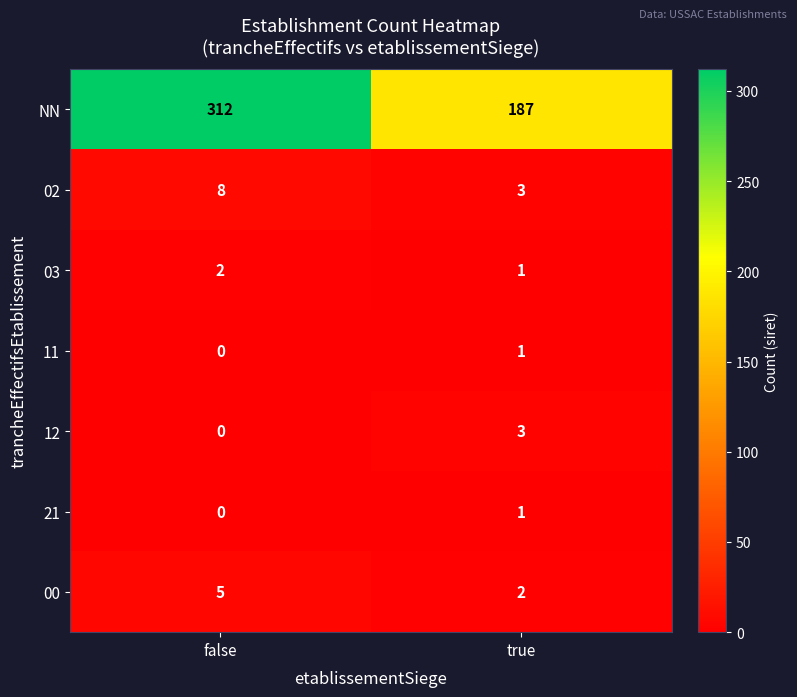

True or false: 02 has a value of 8 at false.

True